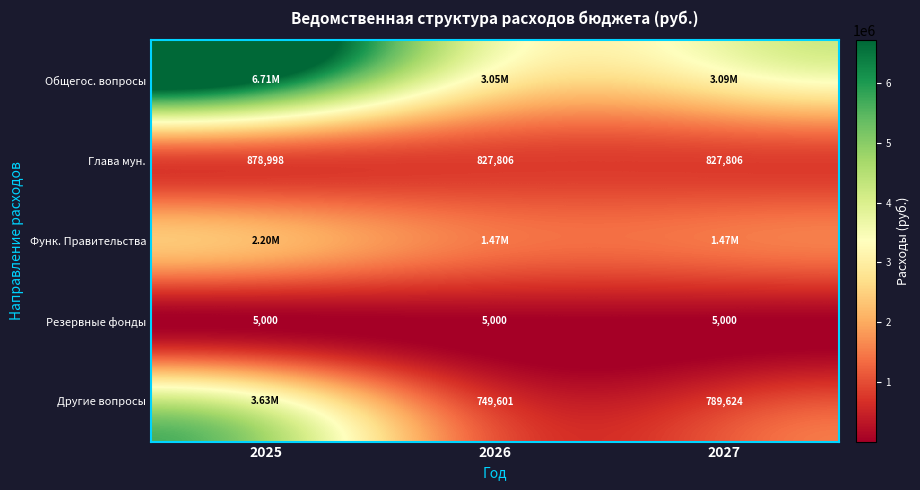

How many values in the Глава мун. series exceed 827806?

1